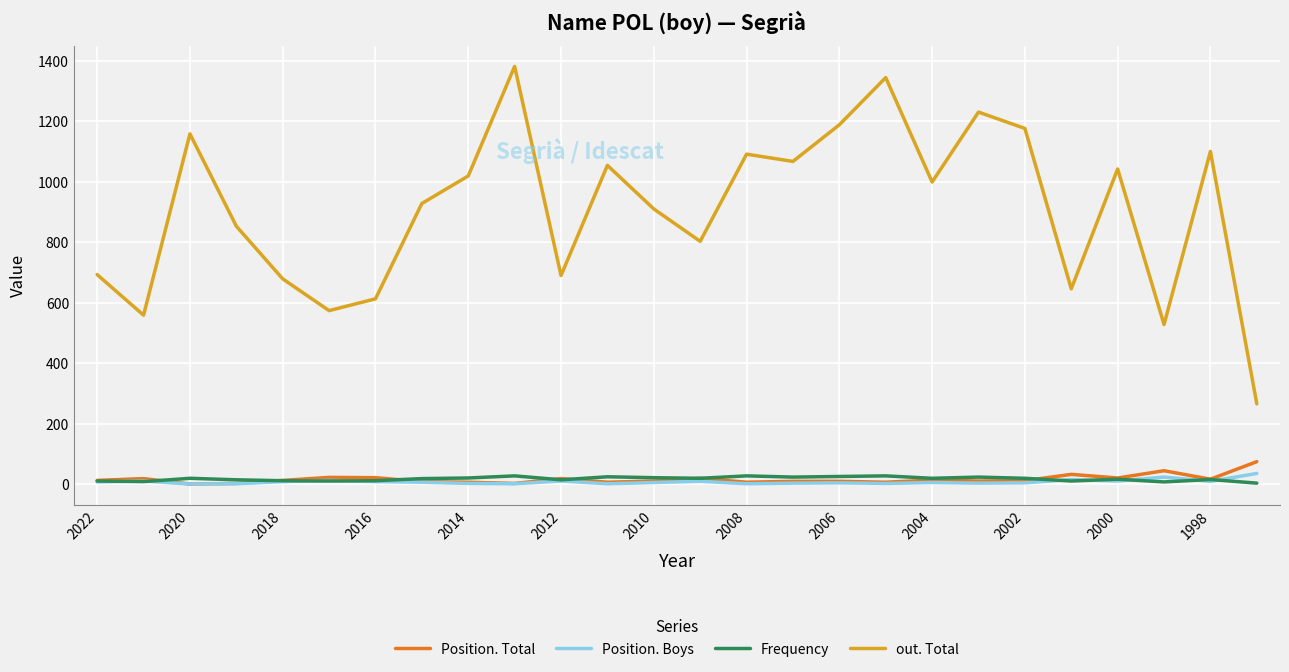

Which series has the largest total across all categories?

out. Total